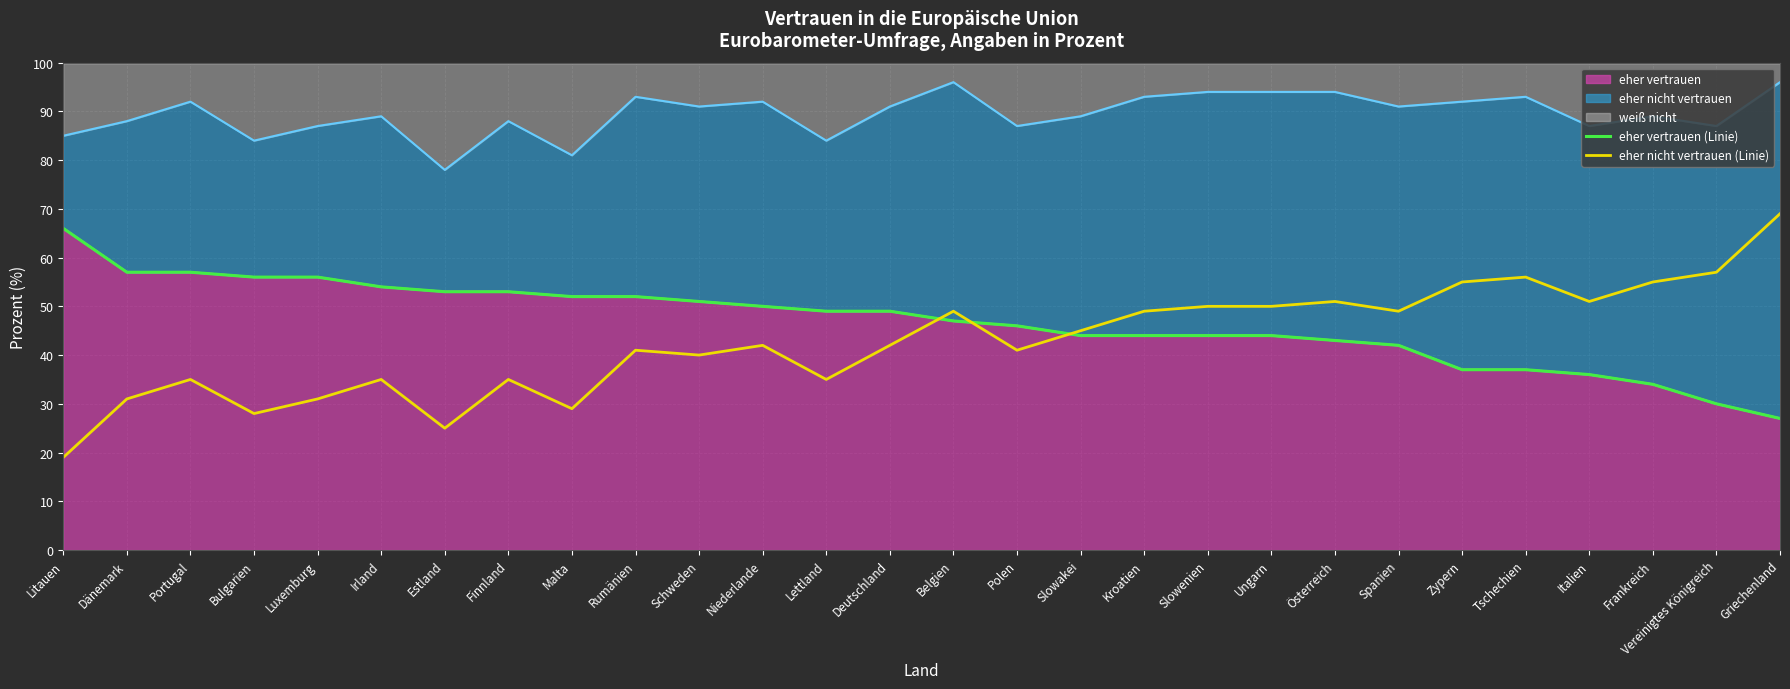

How many lines are shown in the chart?

2